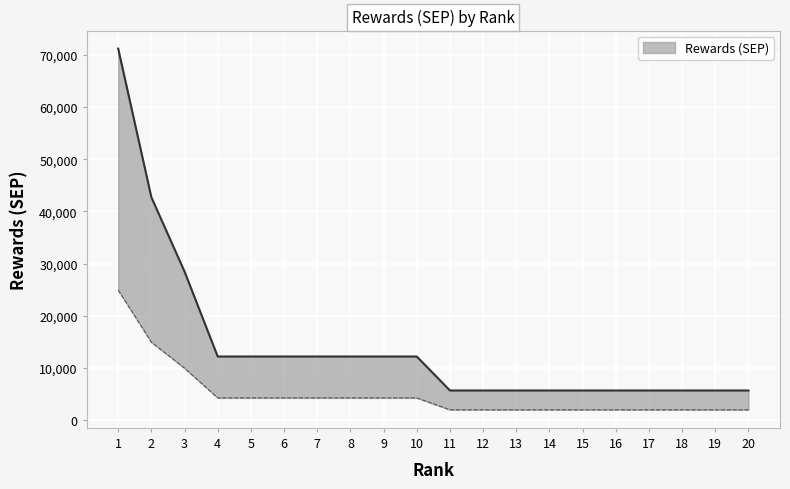

The chart shows a value of 20294 at 9. True or false?

False